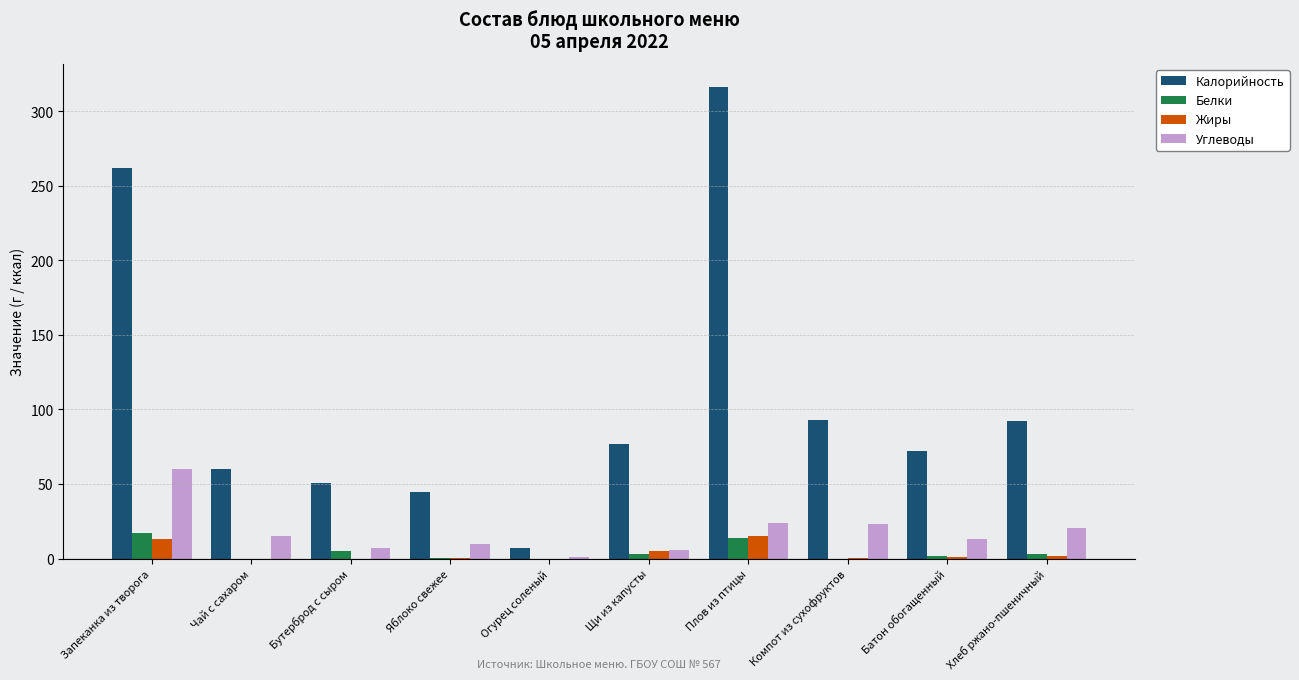

Where does the Углеводы series first go above 15?

Запеканка из творога